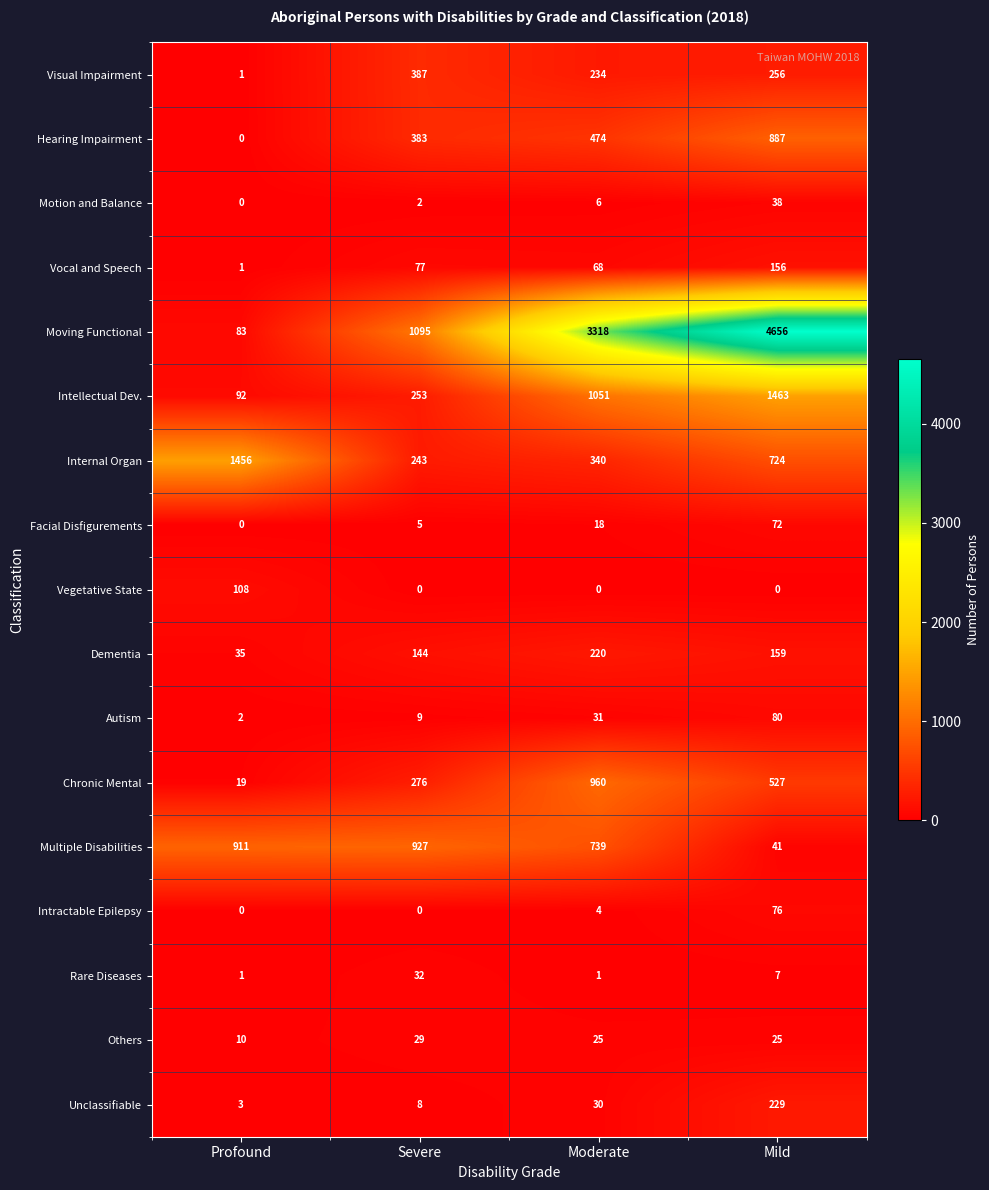

What is the difference between the maximum and minimum values in the Visual Impairment series?

386